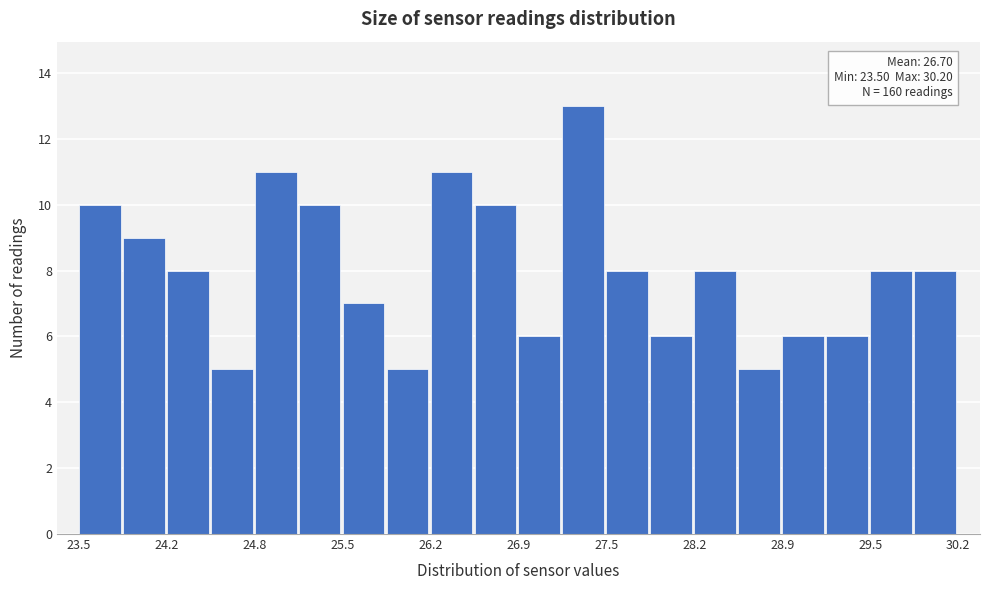

Around what value on the x-axis is the tallest bar? Give the approximate position of its centre, as read against the axis.

27.3